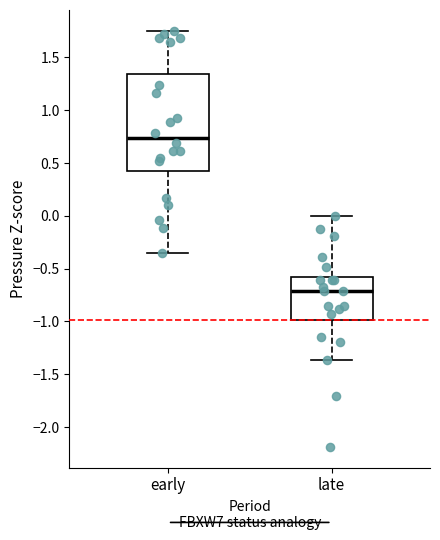

Reading left to right, read every box against the y-axis: the position of its median line, the range the box covers, and the ends of its whiskers. The values are not printed on the chart, so give them approximately, as read against the axis.

early: median 0.75, box 0.45 to 1.35, whiskers -0.35 to 1.75
late: median -0.70, box -1.00 to -0.60, whiskers -1.35 to 0.00